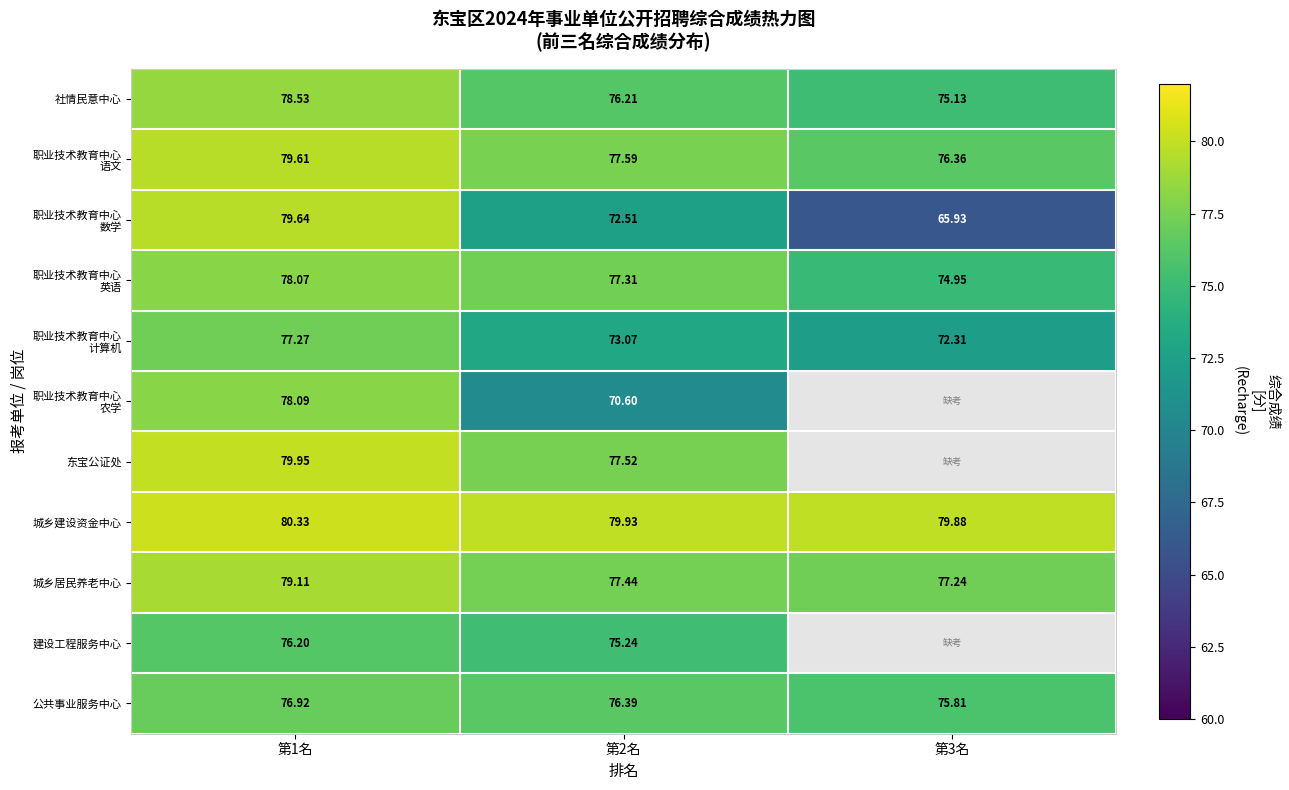

At which category is the sum across all series the highest?

第1名